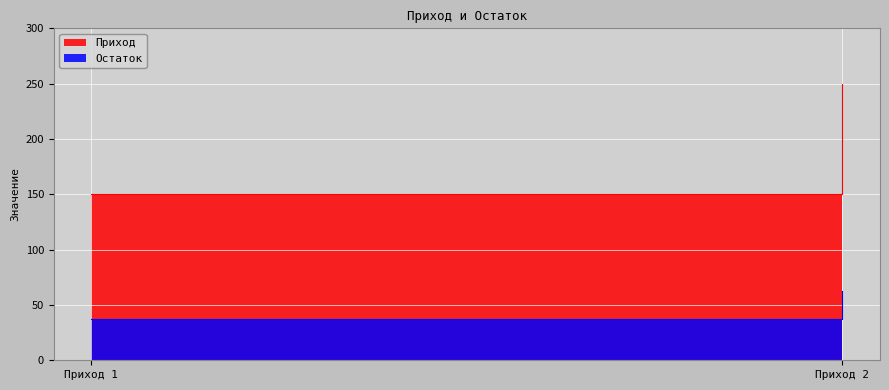

Between Приход 2 and Приход 1, which is larger?

Приход 2